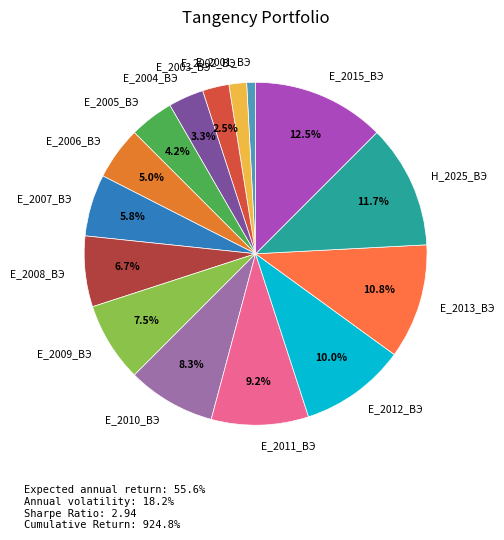

Rank the categories by value from highest to lowest.

Е_2015_ВЭ, Н_2025_ВЭ, Е_2013_ВЭ, Е_2012_ВЭ, Е_2011_ВЭ, Е_2010_ВЭ, Е_2009_ВЭ, Е_2008_ВЭ, Е_2007_ВЭ, Е_2006_ВЭ, Е_2005_ВЭ, Е_2004_ВЭ, Е_2003_ВЭ, Е_2002_ВЭ, Е_2001_ВЭ